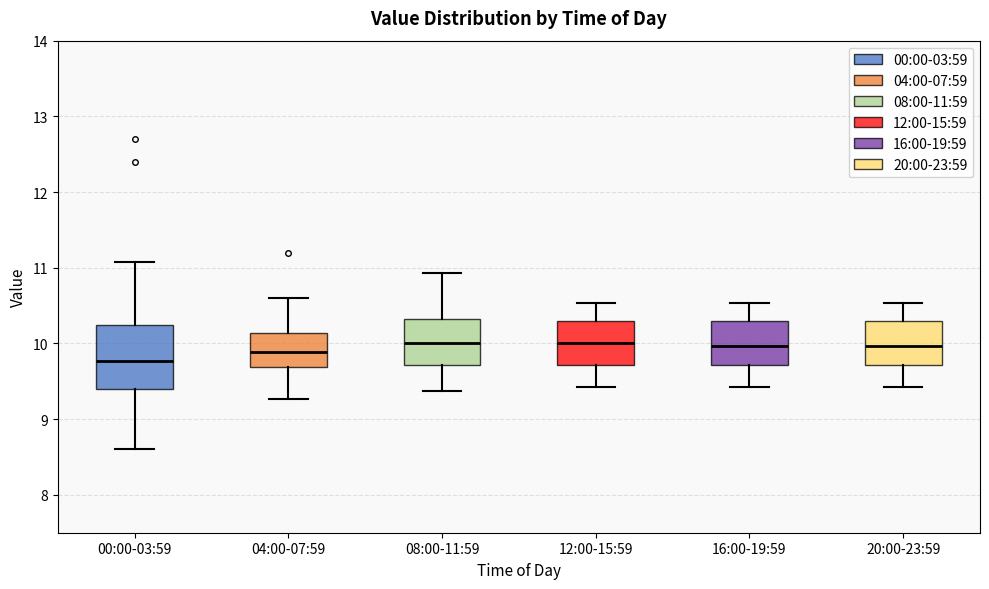

Where is the lower edge of the box for 16:00-19:59 on the y-axis? The values are not printed on the chart, so give them approximately, as read against the axis.

9.7